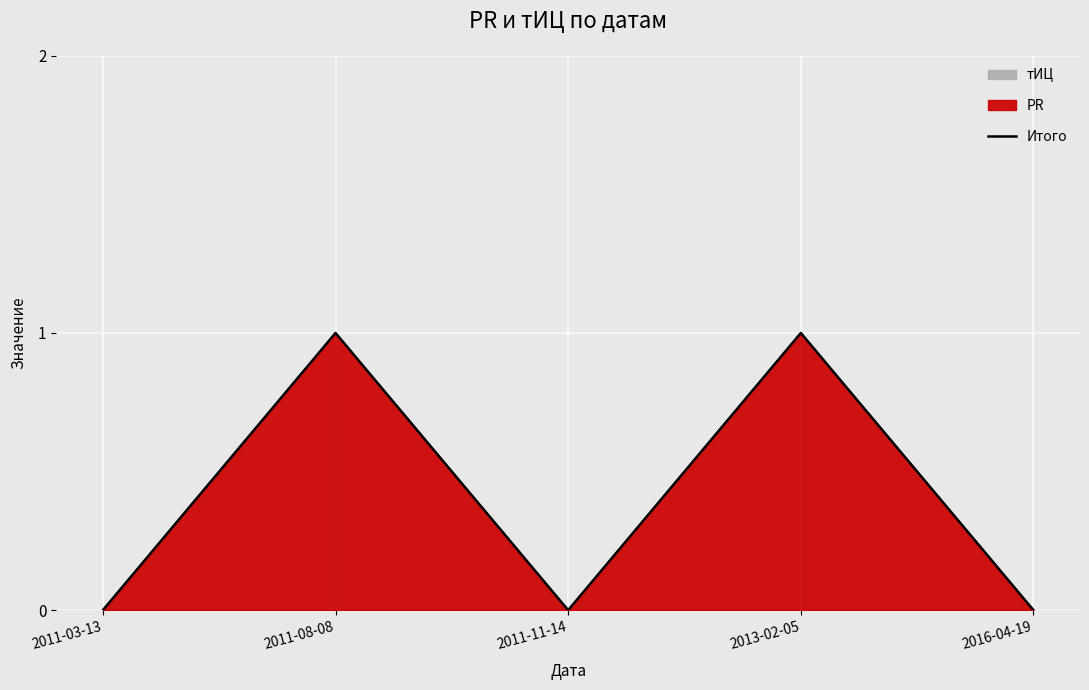

Reading left to right, list all the values displayed in this chart.

0	1	0	1	0